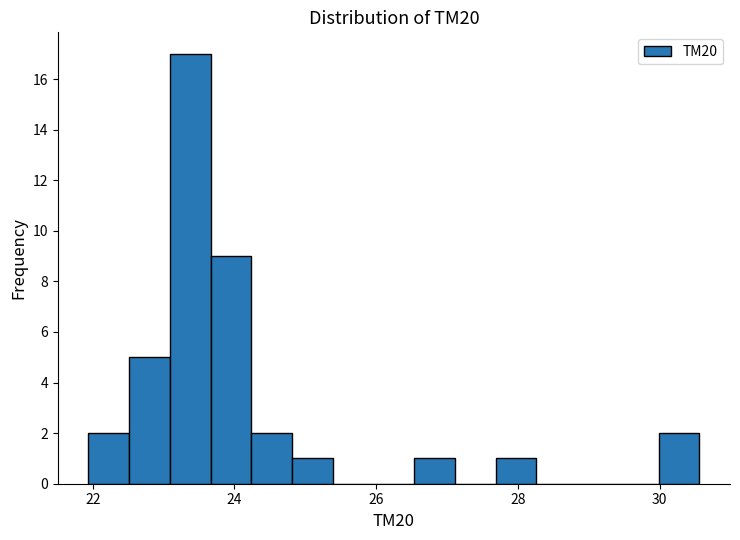

Around what value on the x-axis is the tallest bar? Give the approximate position of its centre, as read against the axis.

23.4